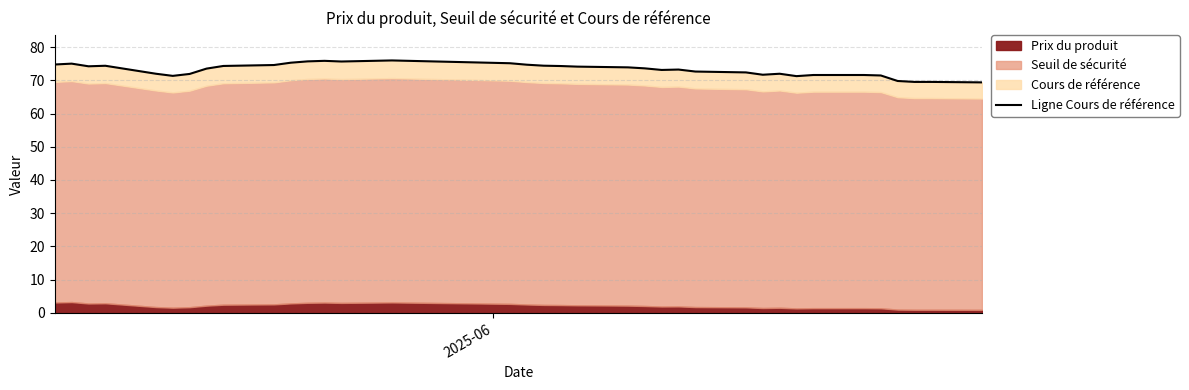

What is the sum of all values?

2633.2